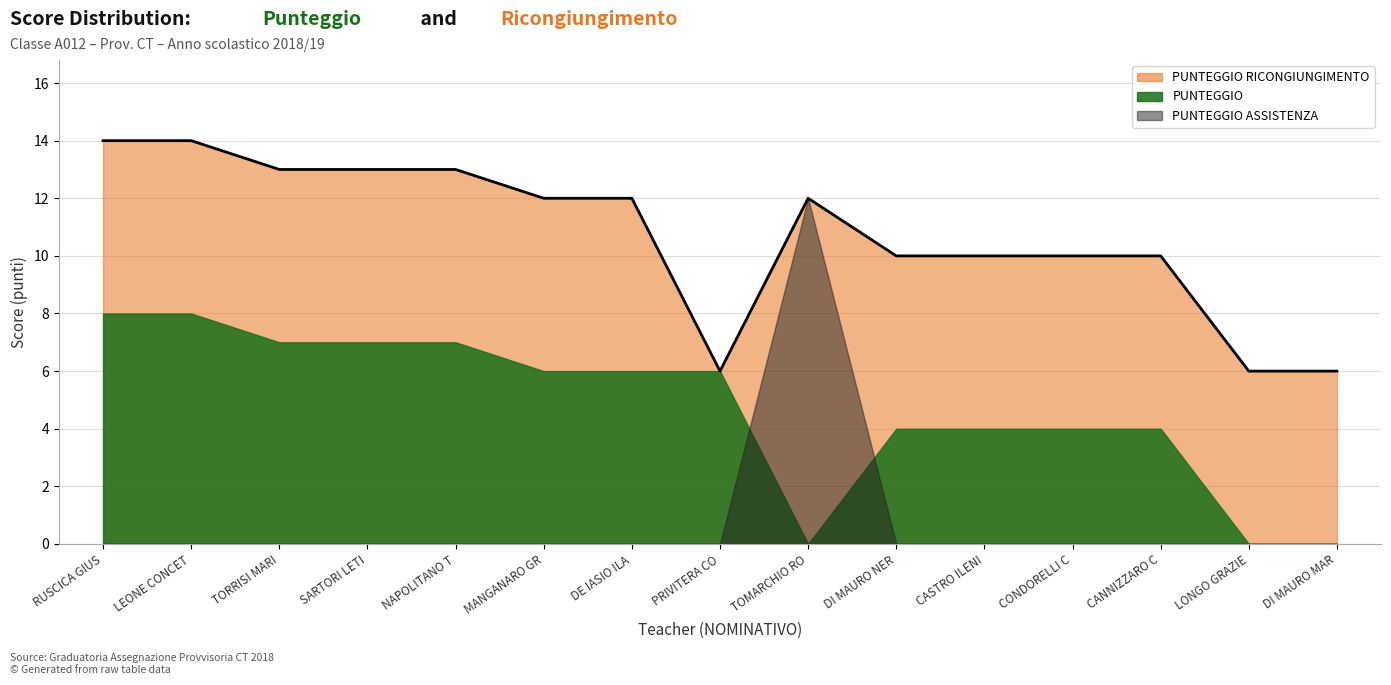

List the labels in order of PUNTEGGIO ASSISTENZA value, smallest first.

RUSCICA GIUSEPPINA, LEONE CONCETTA, TORRISI MARIA GRAZIA, SARTORI LETIZIA, NAPOLITANO TATIANA, MANGANARO GRAZIELLA, DE IASIO ILARIO, PRIVITERA CONCETTA, DI MAURO NERINA, CASTRO ILENIA, CONDORELLI CARLA, CANNIZZARO CHIARA, LONGO GRAZIELLA, DI MAURO MARIA GRAZIA, TOMARCHIO ROSALIA